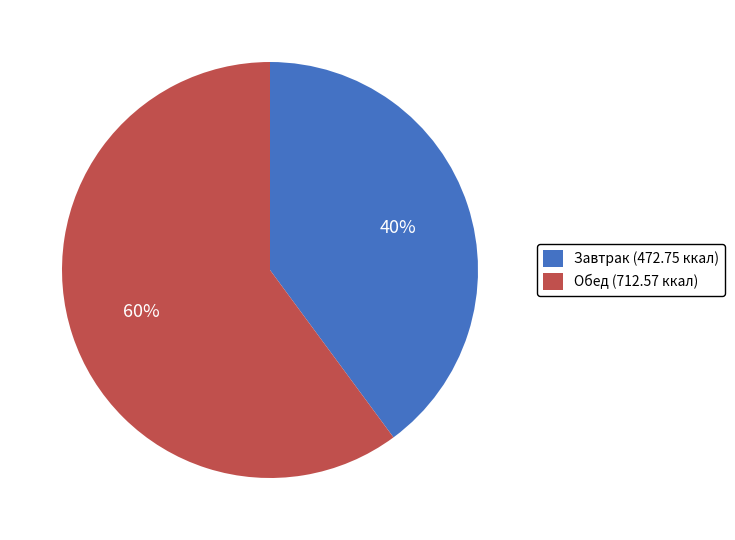

Combined, do Обед (712.57 ккал) and Завтрак (472.75 ккал) account for over 50%?

Yes